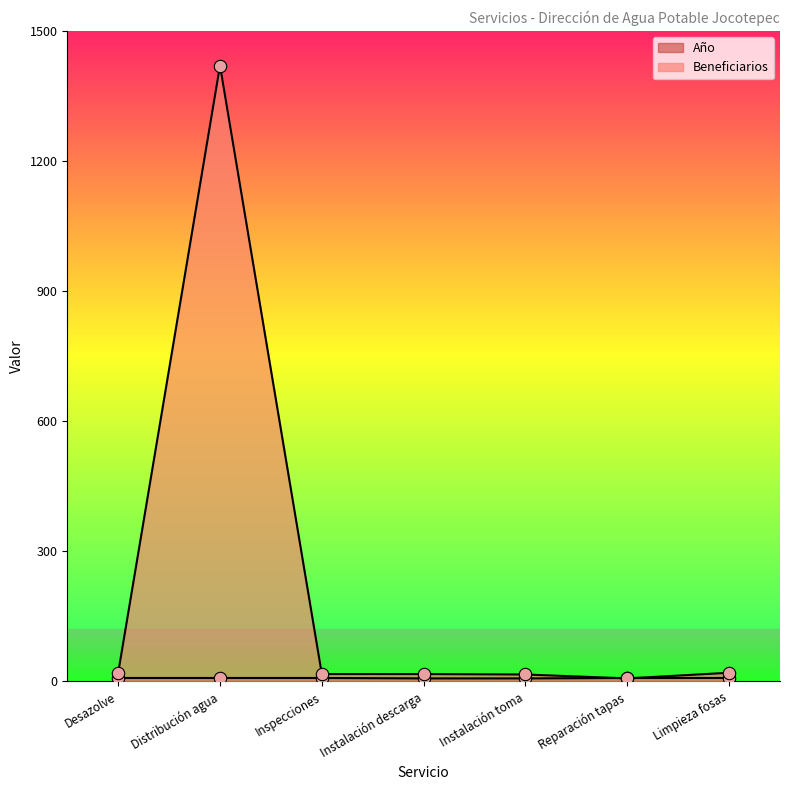

Which series has the largest total across all categories?

Beneficiarios